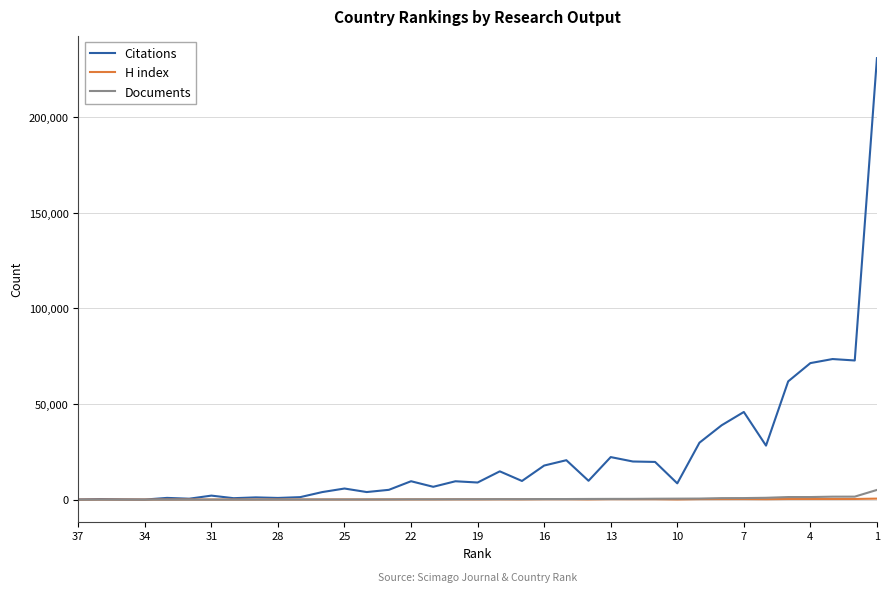

What is the minimum value for Documents?

2